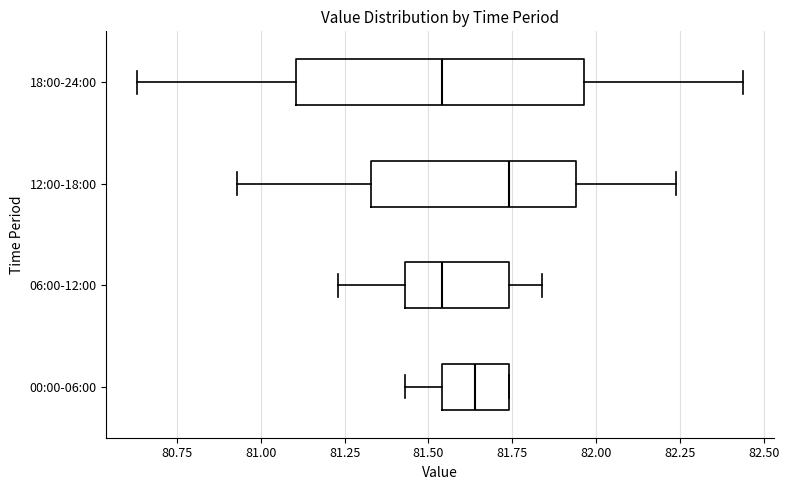

Reading bottom to top, transcribe this box plot: for each box, give where its median line is, the range the box spans, and where its two whiskers end, as read against the x-axis. The values are not printed on the chart, so give them approximately, as read against the axis.

00:00-06:00: median 81.65, box 81.55 to 81.75, whiskers 81.45 to 81.75
06:00-12:00: median 81.55, box 81.45 to 81.75, whiskers 81.25 to 81.85
12:00-18:00: median 81.75, box 81.35 to 81.95, whiskers 80.95 to 82.25
18:00-24:00: median 81.55, box 81.10 to 81.95, whiskers 80.65 to 82.45